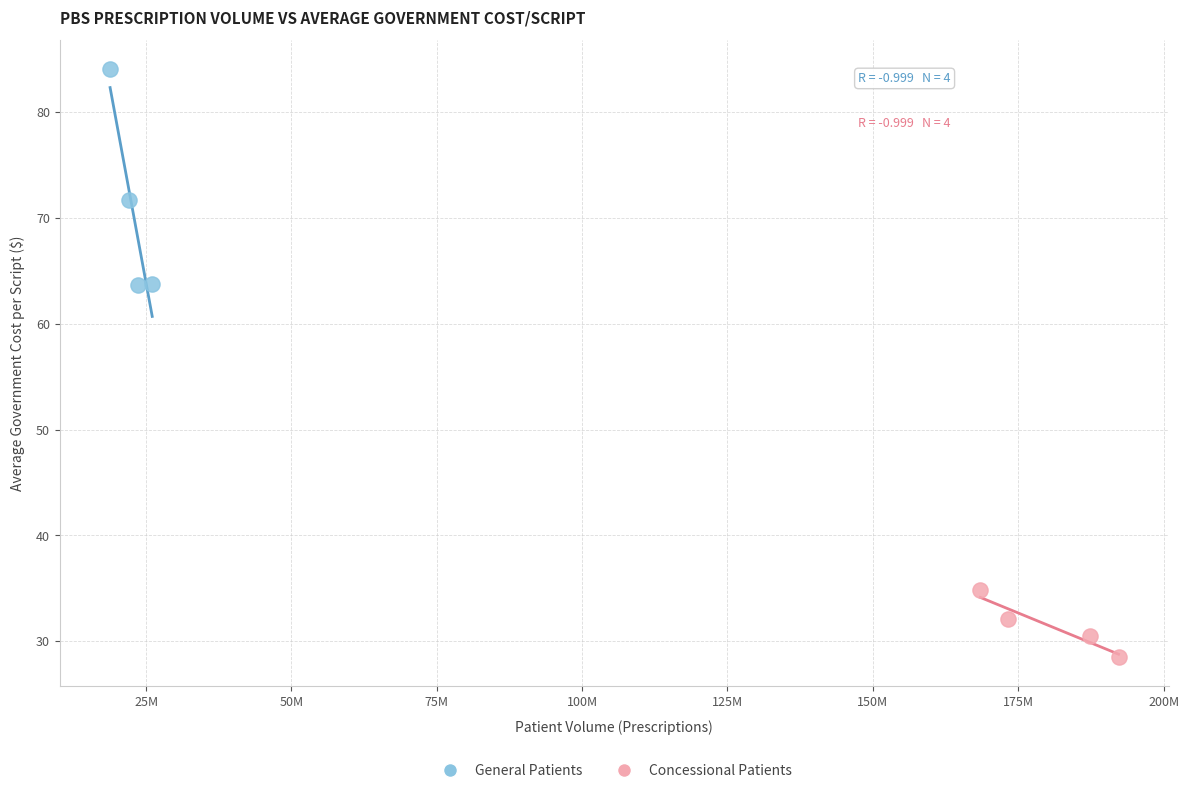

Which series has the widest spread of Y values?

General Patients